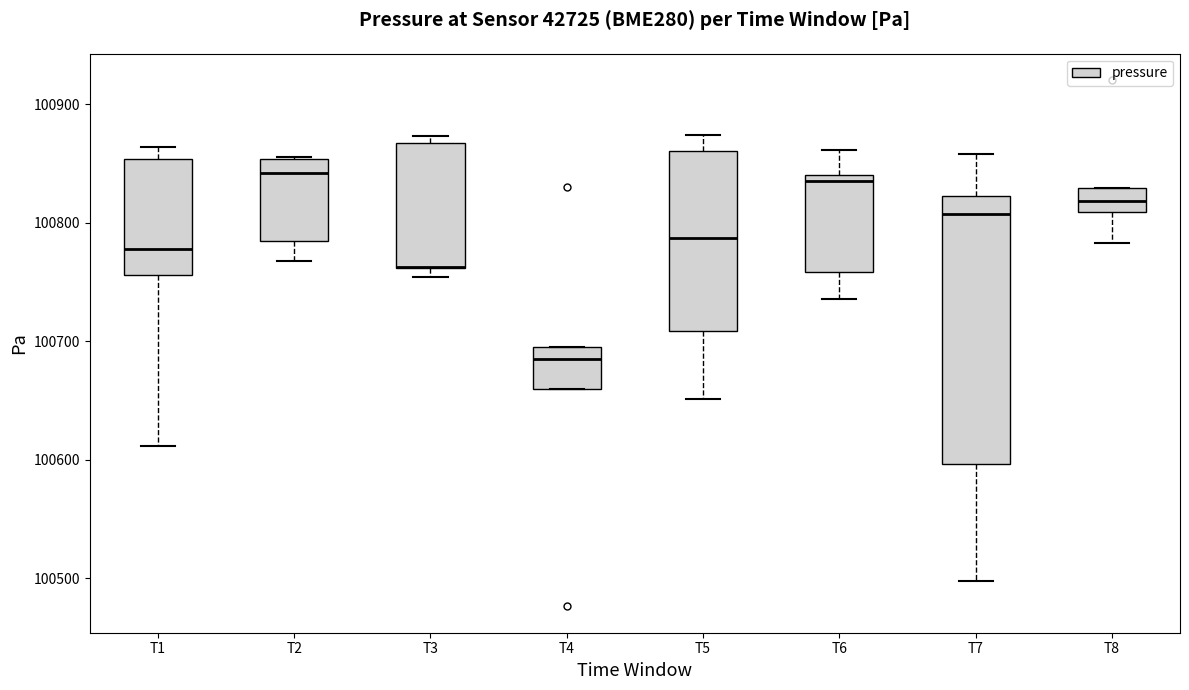

Which box is the tallest, from its lower edge to its upper edge?

T7